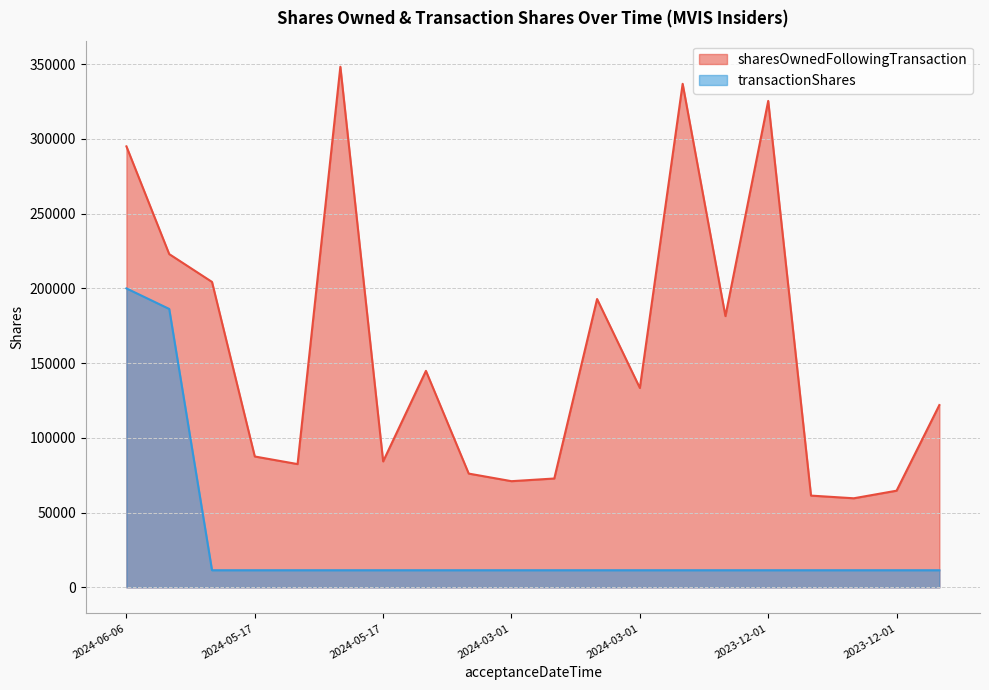

Does the chart display data point markers on the line(s)?

No